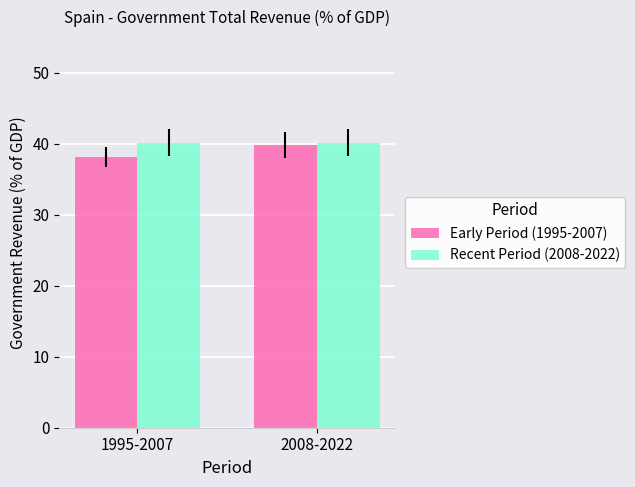

Which category has the lowest value in the Early Period (1995-2007) series?

1995-2007